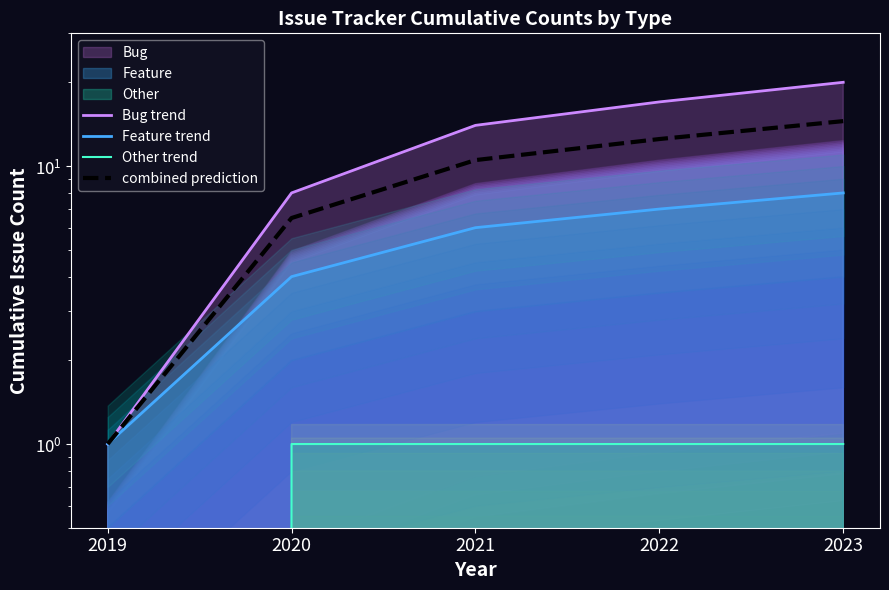

Is it true that Feature trend equals 8.6 at 2021?

False